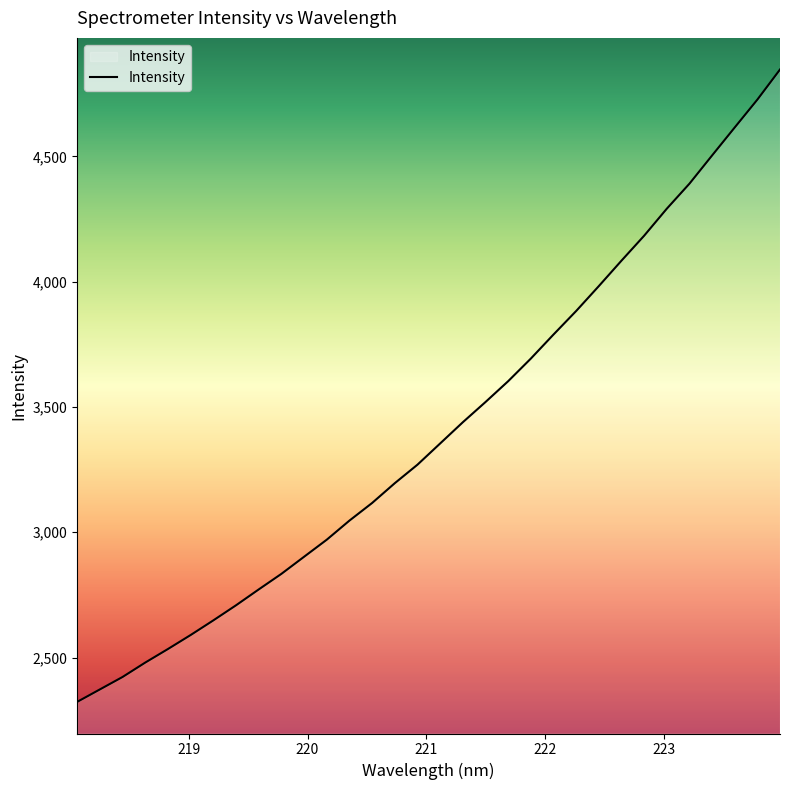

What is the smallest value displayed?

2322.9